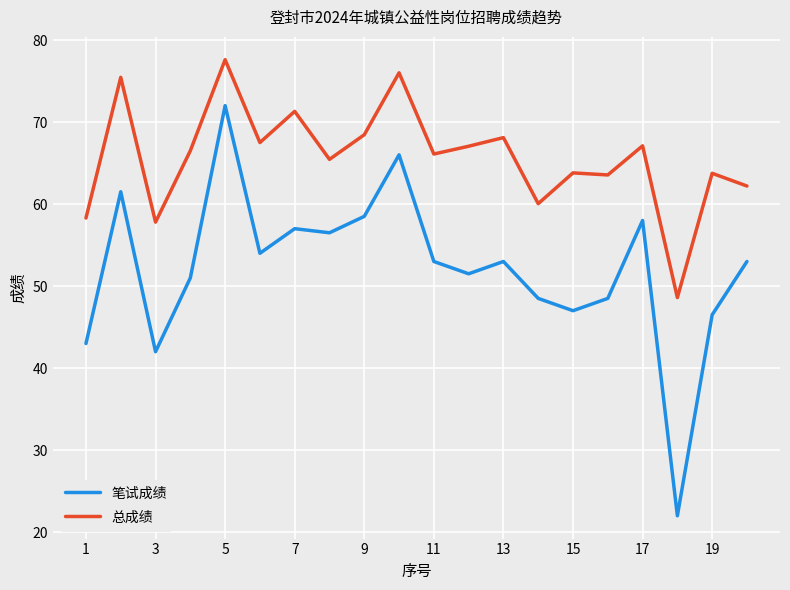

Which series has the widest spread of values?

笔试成绩